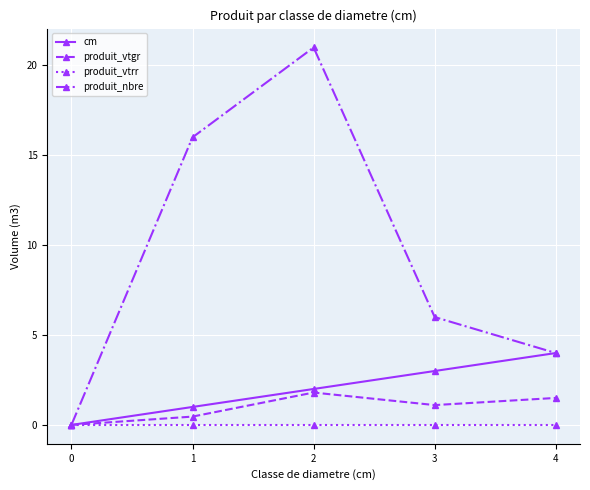

True or false: produit_vtgr has a value of 1.8 at 2.

True